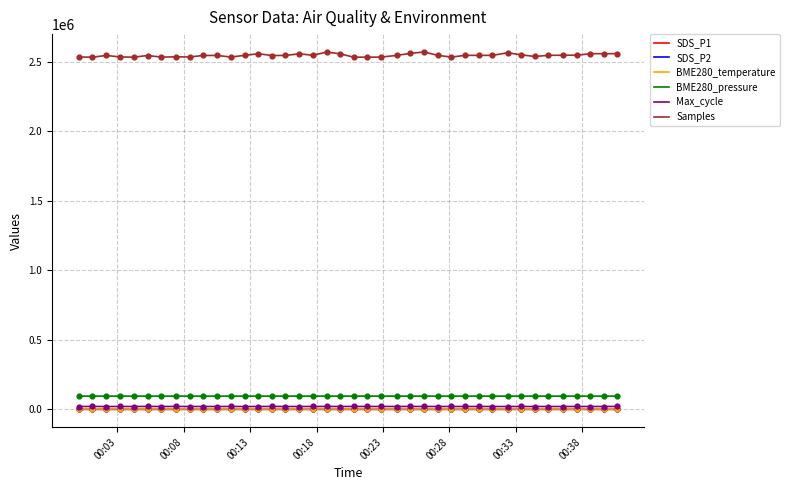

Which series has the largest total across all categories?

Samples